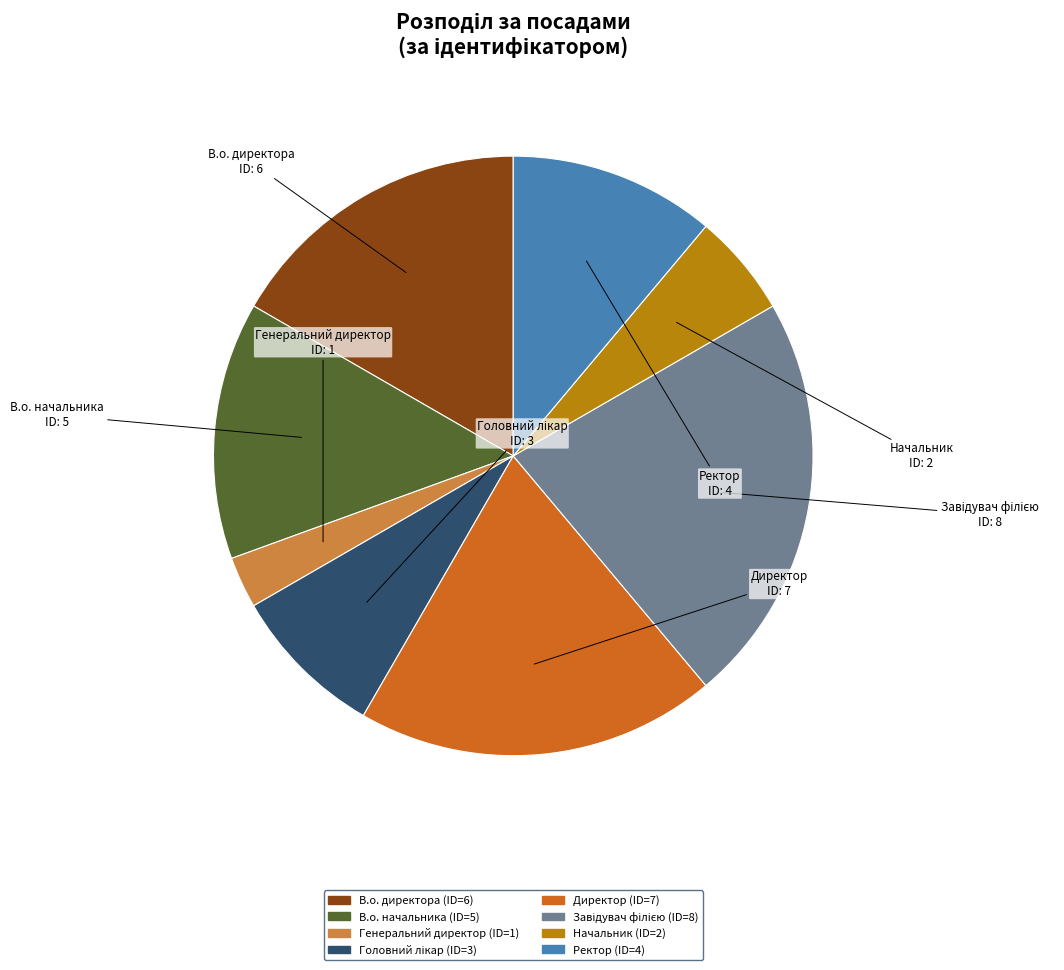

Count the number of slices in the pie.

8